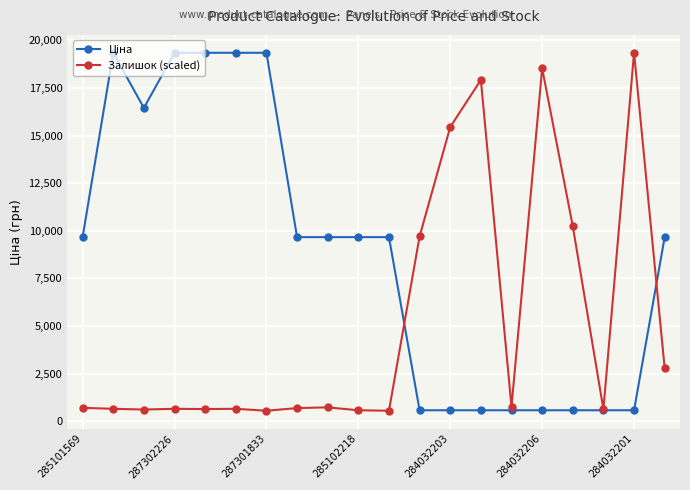

What is the maximum value for Залишок (scaled)?

19343.1